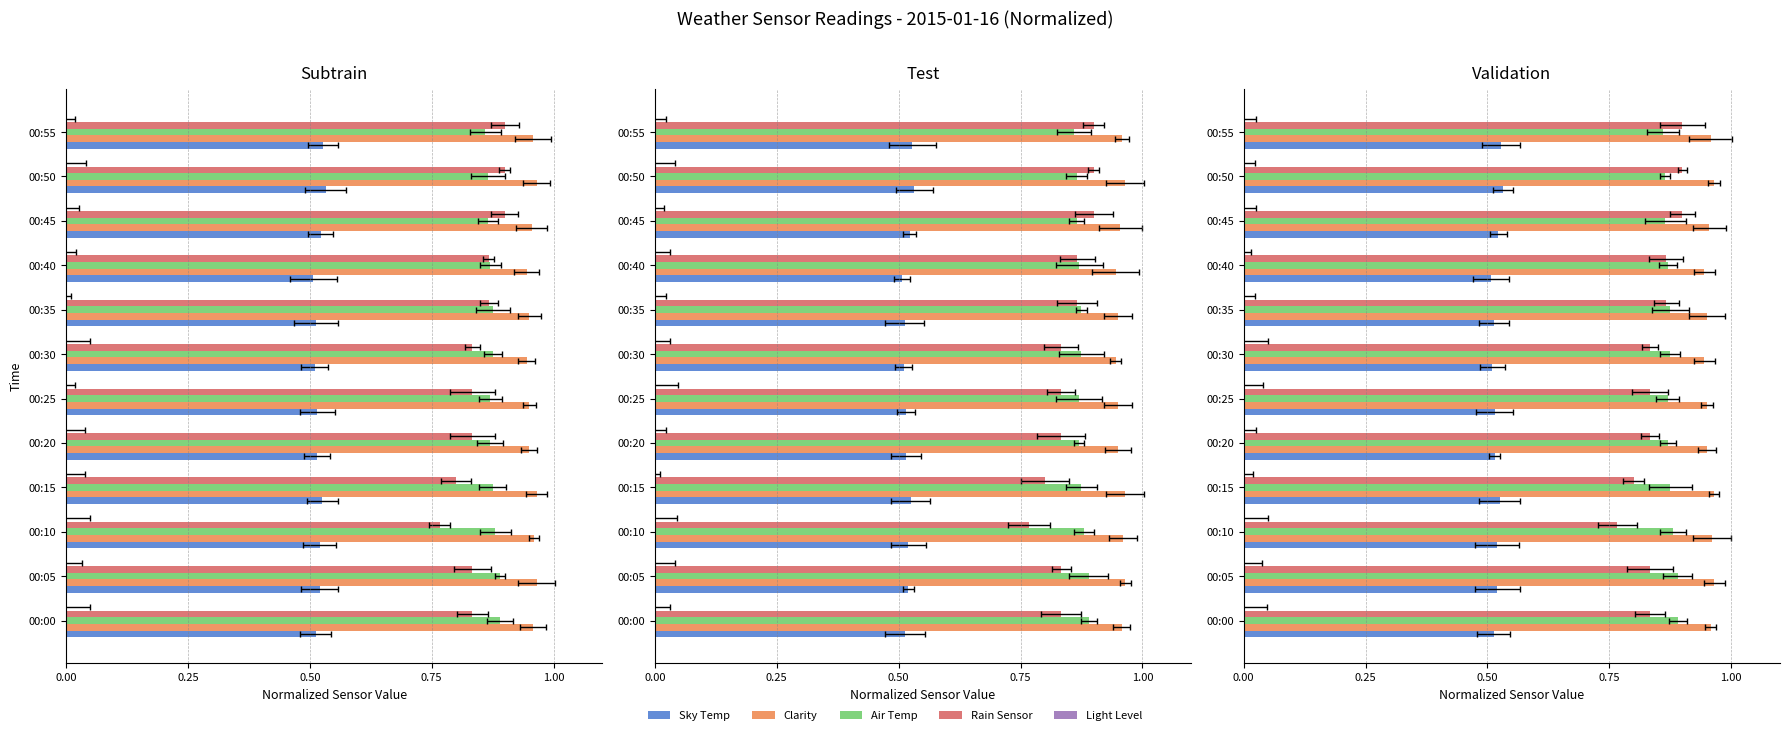

Which series has the widest spread of values?

Rain Sensor